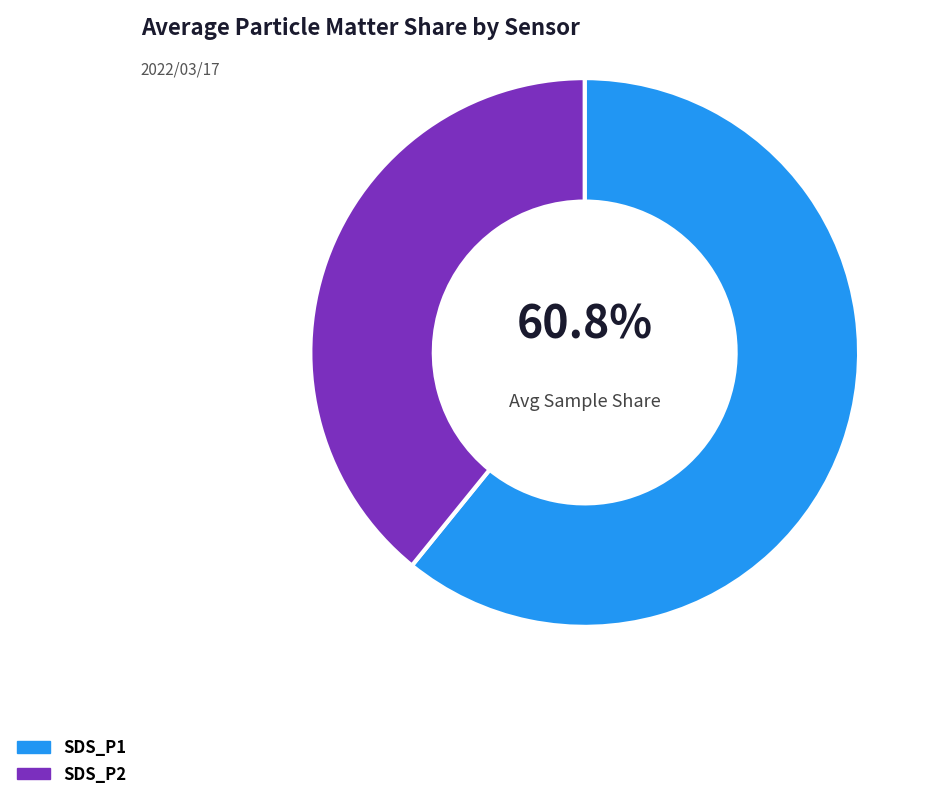

The SDS_P2 slice represents 25% of the pie. True or false?

False